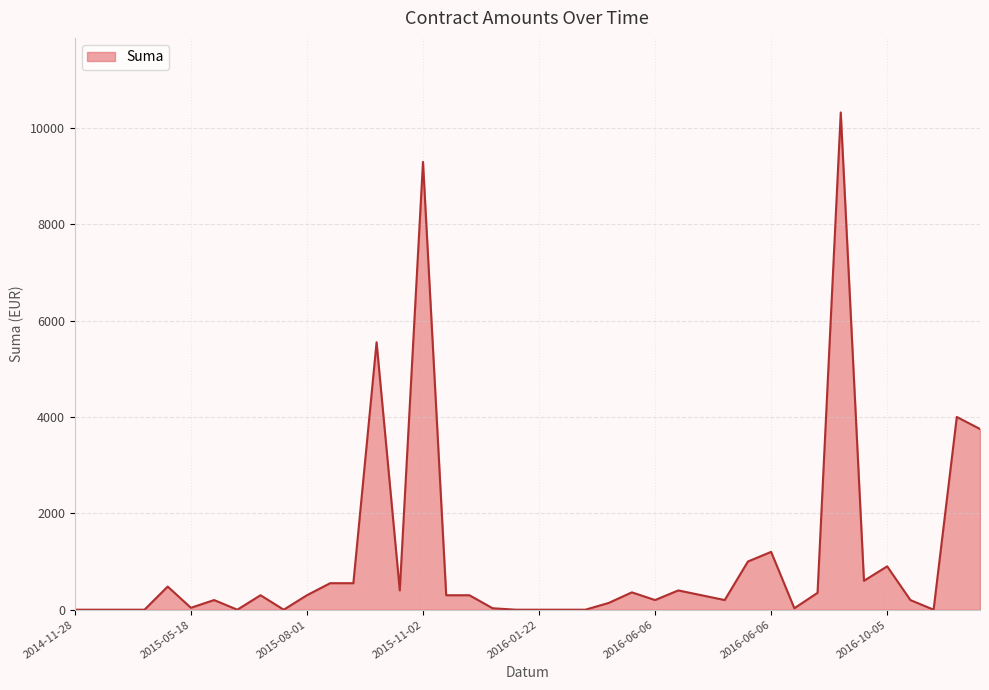

What is the difference between the maximum and minimum values?

10319